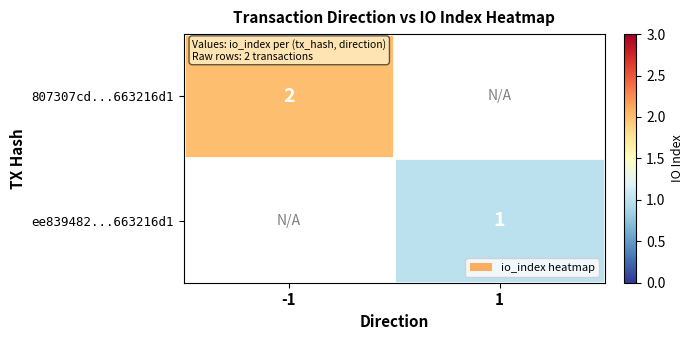

The 807307cd...663216d1 series shows 3 at -1. True or false?

False